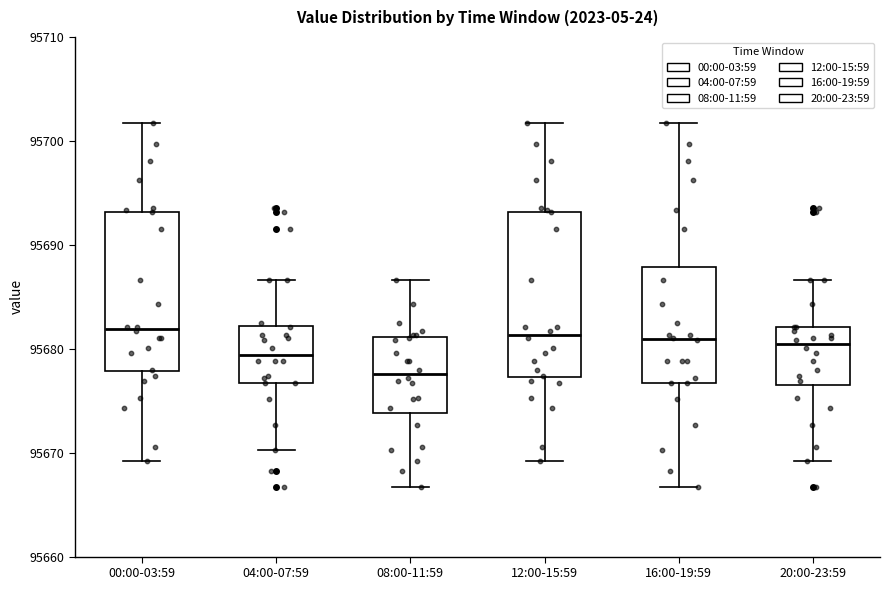

Reading left to right, read every box against the y-axis: the position of its median line, the range the box covers, and the ends of its whiskers. The values are not printed on the chart, so give them approximately, as read against the axis.

00:00-03:59: median 95682, box 95678 to 95693, whiskers 95669 to 95702
04:00-07:59: median 95679, box 95677 to 95682, whiskers 95670 to 95687
08:00-11:59: median 95678, box 95674 to 95681, whiskers 95667 to 95687
12:00-15:59: median 95681, box 95677 to 95693, whiskers 95669 to 95702
16:00-19:59: median 95681, box 95677 to 95688, whiskers 95667 to 95702
20:00-23:59: median 95680, box 95677 to 95682, whiskers 95669 to 95687